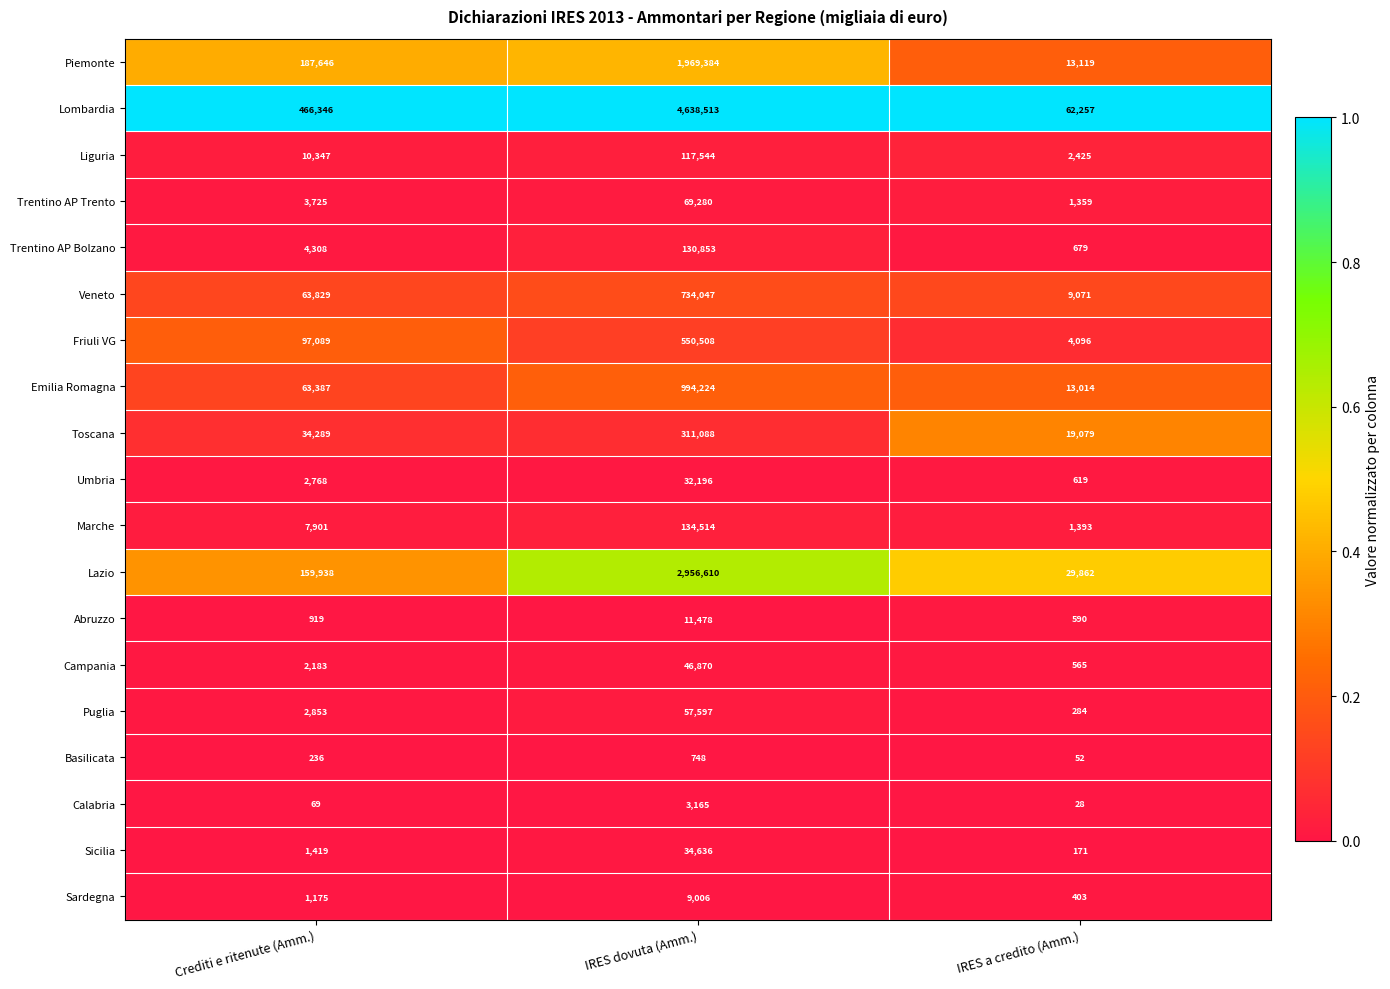

At which category is the sum across all series the highest?

IRES dovuta (Amm.)